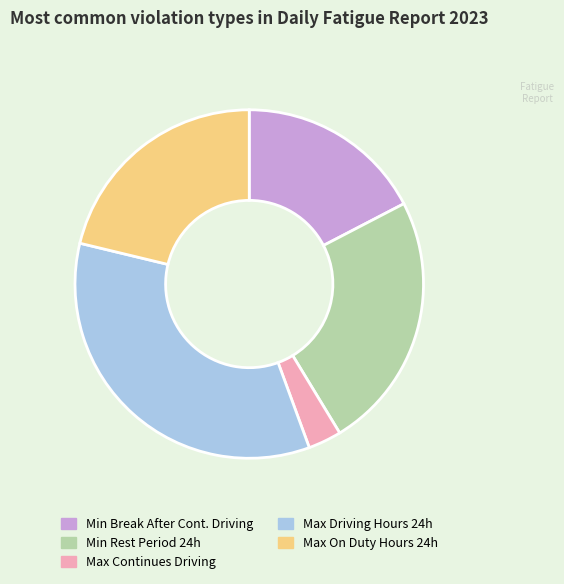

Is there a majority slice in this chart?

No